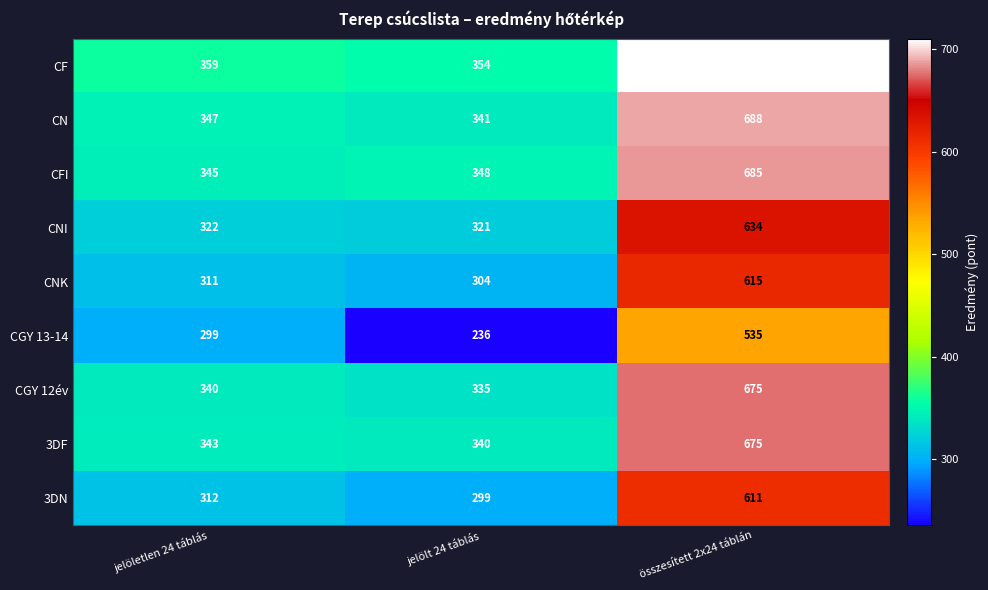

What value does the CGY 12év series have at jelöletlen 24 táblás, to the nearest 10?

340